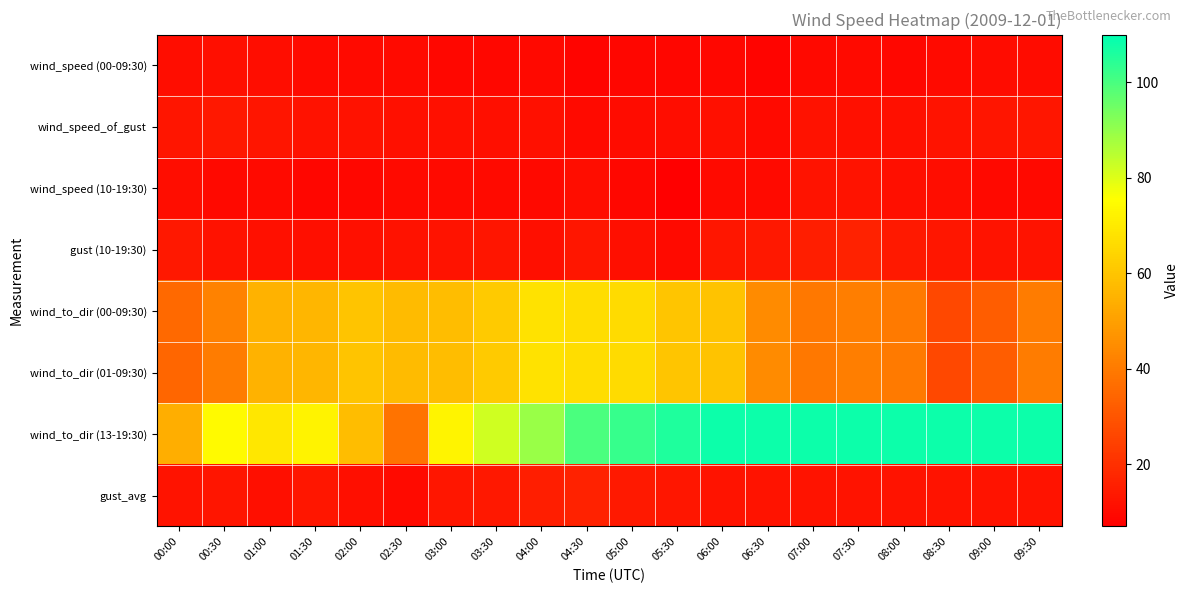

What is the difference between the highest and lowest values at 09:00?

98.4